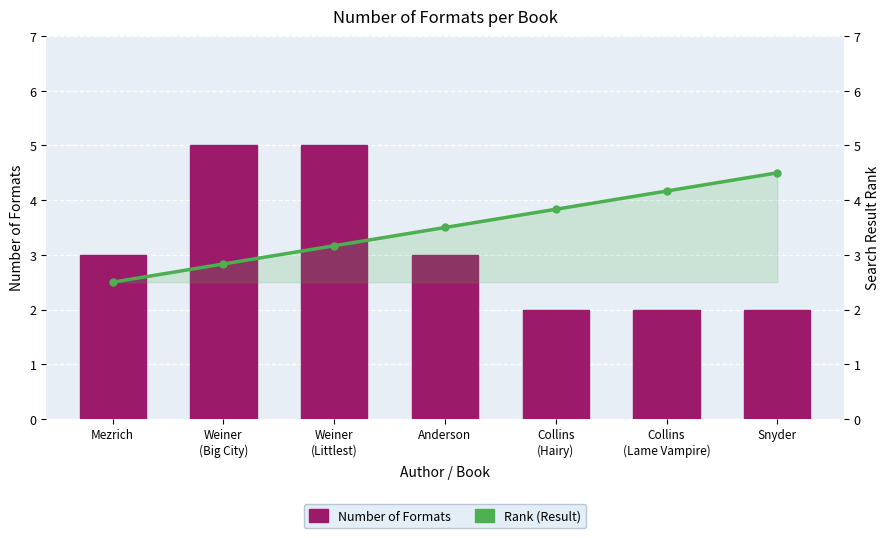

Which category has the highest value in the Number of Formats series?

Weiner
(Big City)